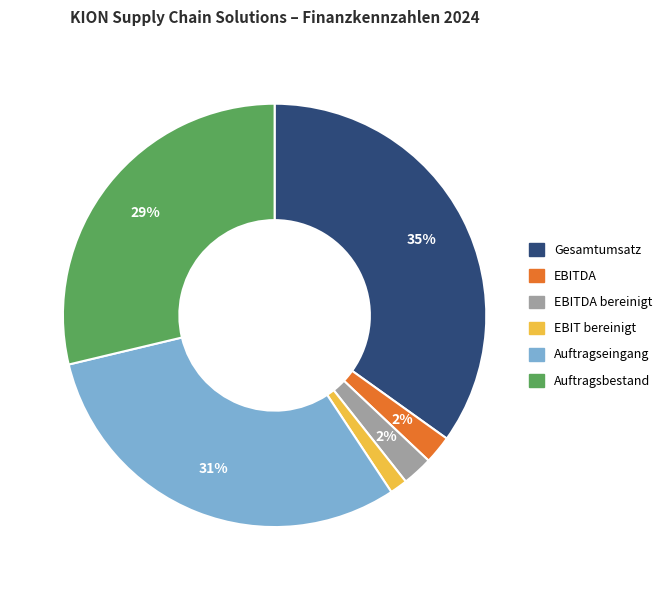

Is there a majority slice in this chart?

No